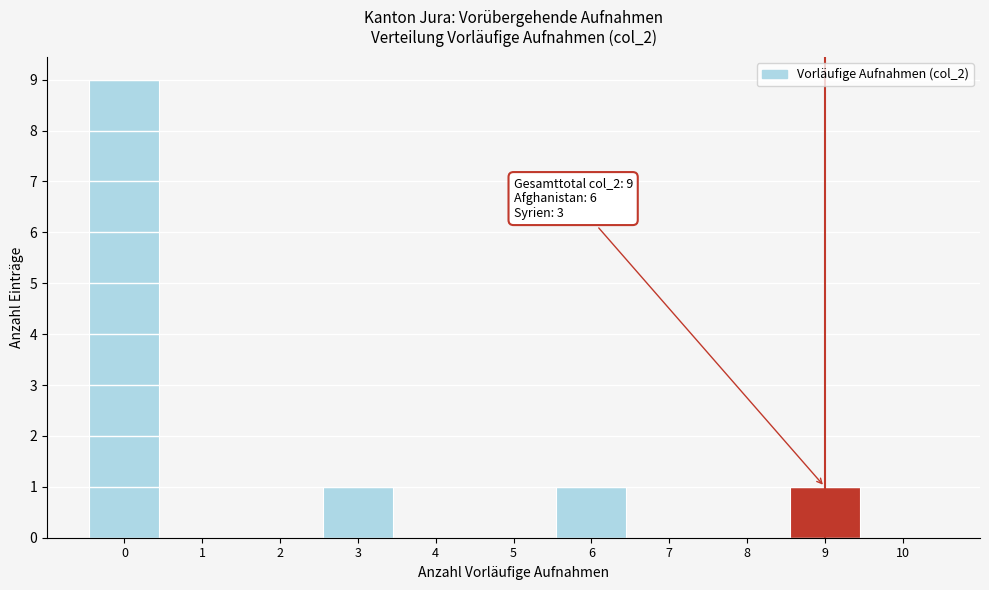

Which range on the x-axis has the tallest bar?

-0.5 to 0.5